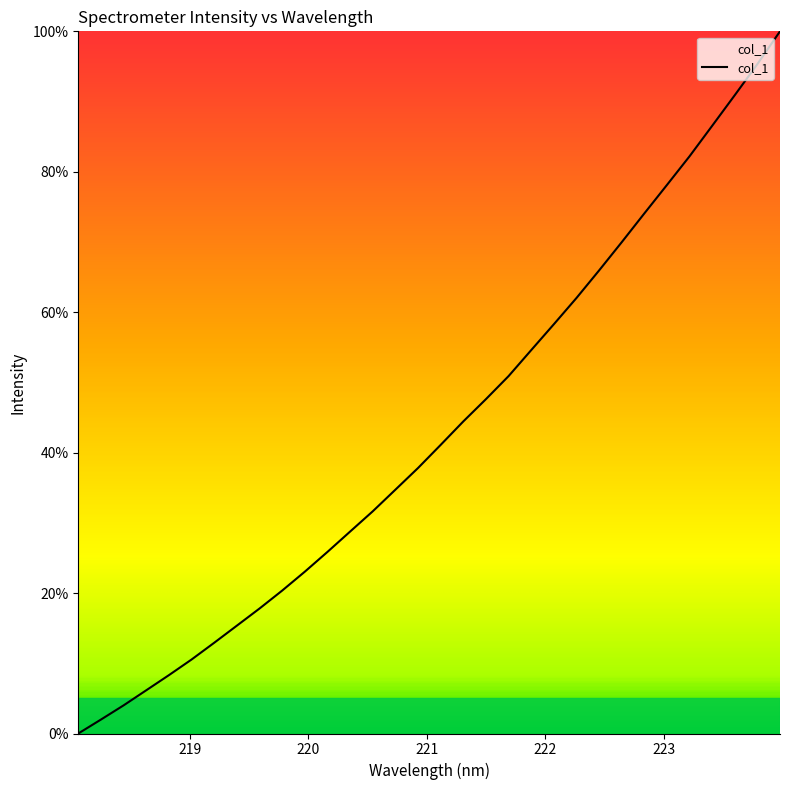

What is the greatest value displayed?

100.0